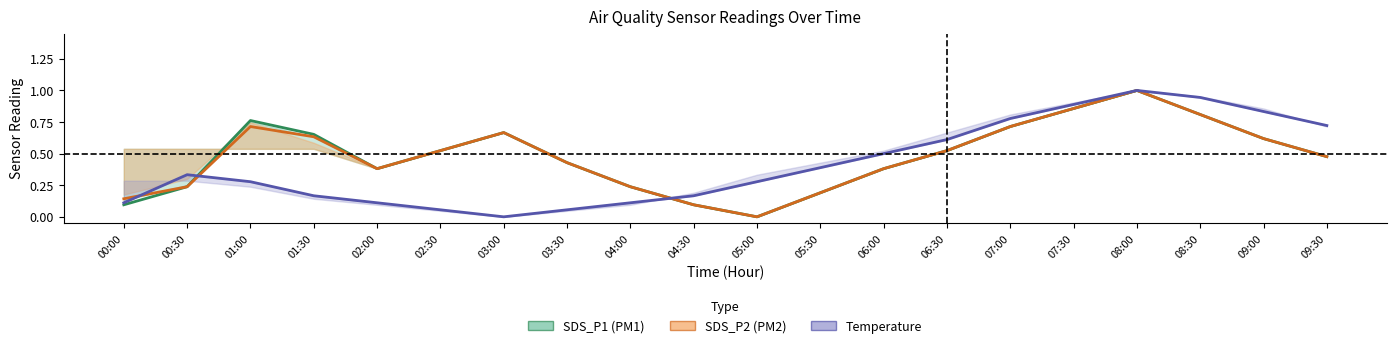

Is it true that SDS_P1 (PM1) equals 0.2 at 03:00?

False